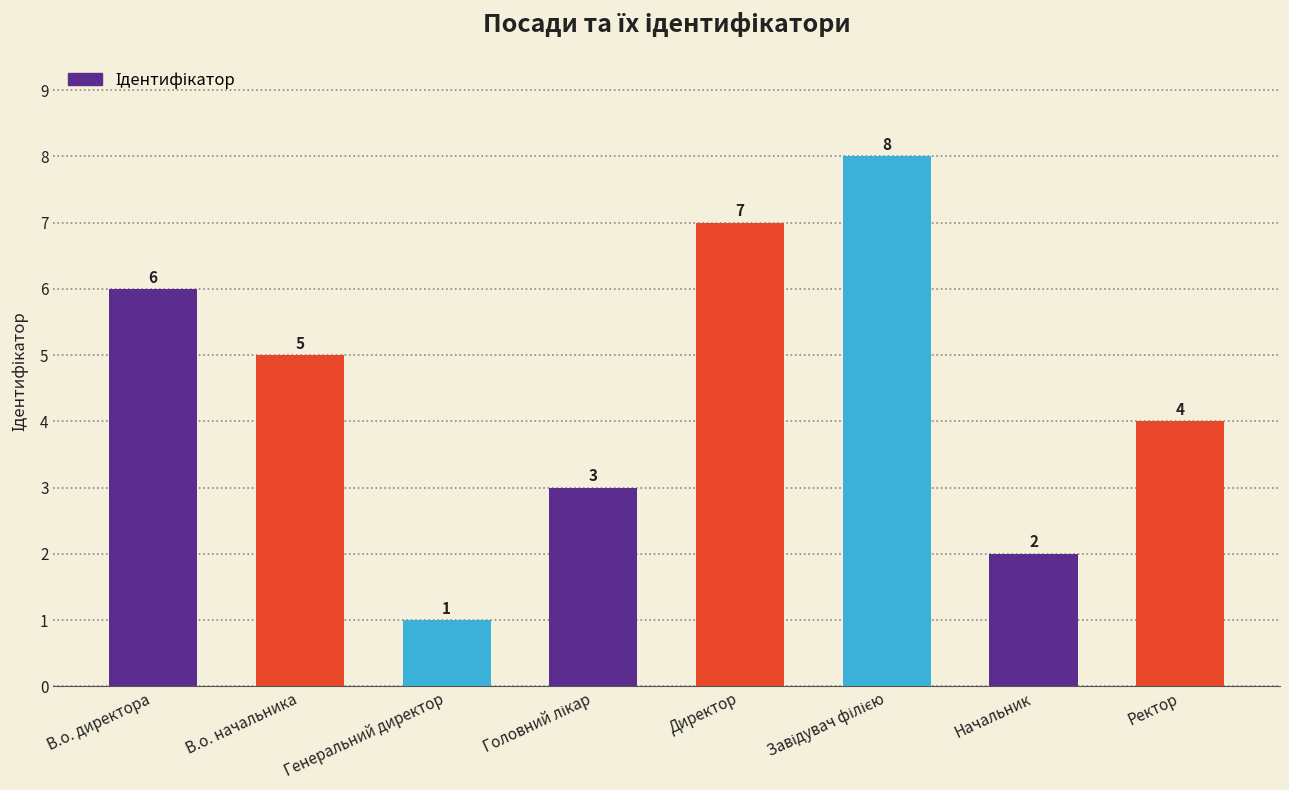

What is the sum of all values?

36